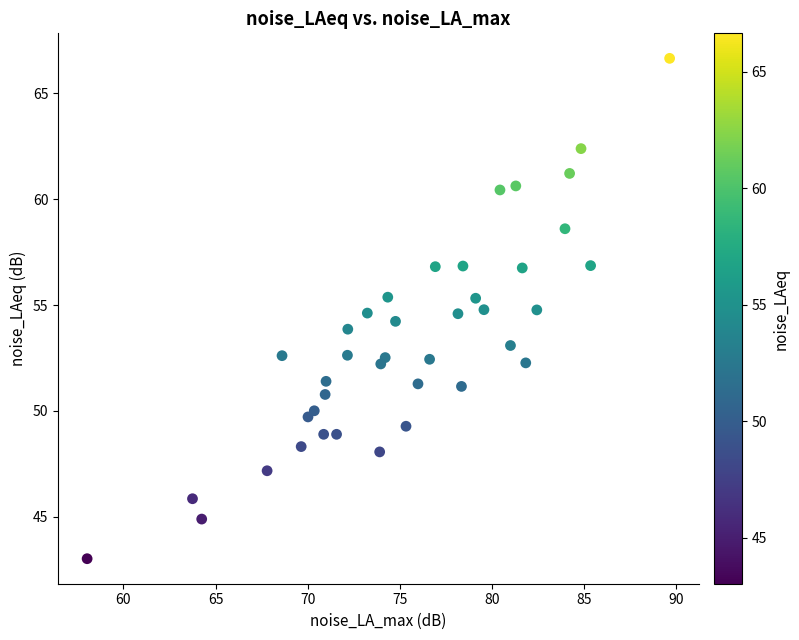

What is the range of Y values (max minus min)?

23.6